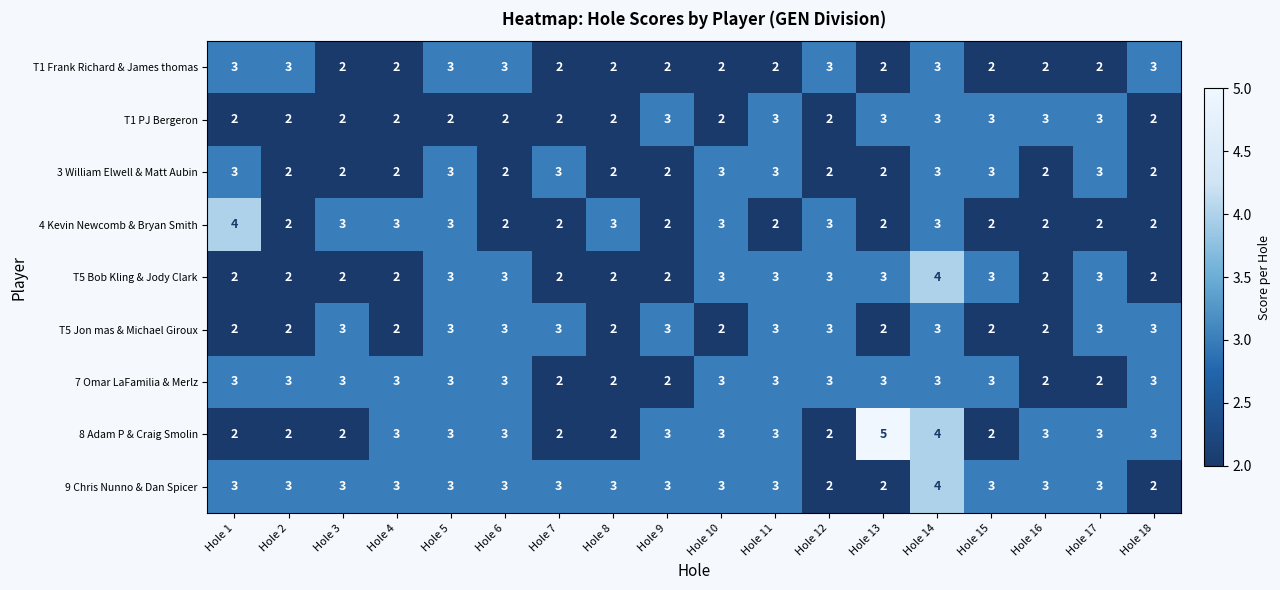

The value of T1 Frank Richard & James thomas at Hole 3 is 2. True or false?

True